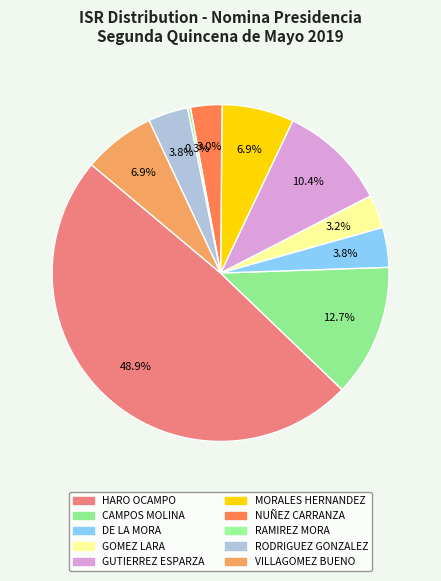

Rank the categories by value from highest to lowest.

HARO OCAMPO LIC. PEDRO, CAMPOS MOLINA JORGE, GUTIERREZ ESPARZA JUAN MANUEL, MORALES HERNANDEZ JULIO CESAR, VILLAGOMEZ BUENO JUAN CARLOS, DE LA MORA ALMARAZ MARIA DEL CARMEN, RODRIGUEZ GONZALEZ LUISA AURORA, GOMEZ LARA LETICIA, NUÑEZ CARRANZA JOSE LUIS, RAMIREZ MORA NIDIA